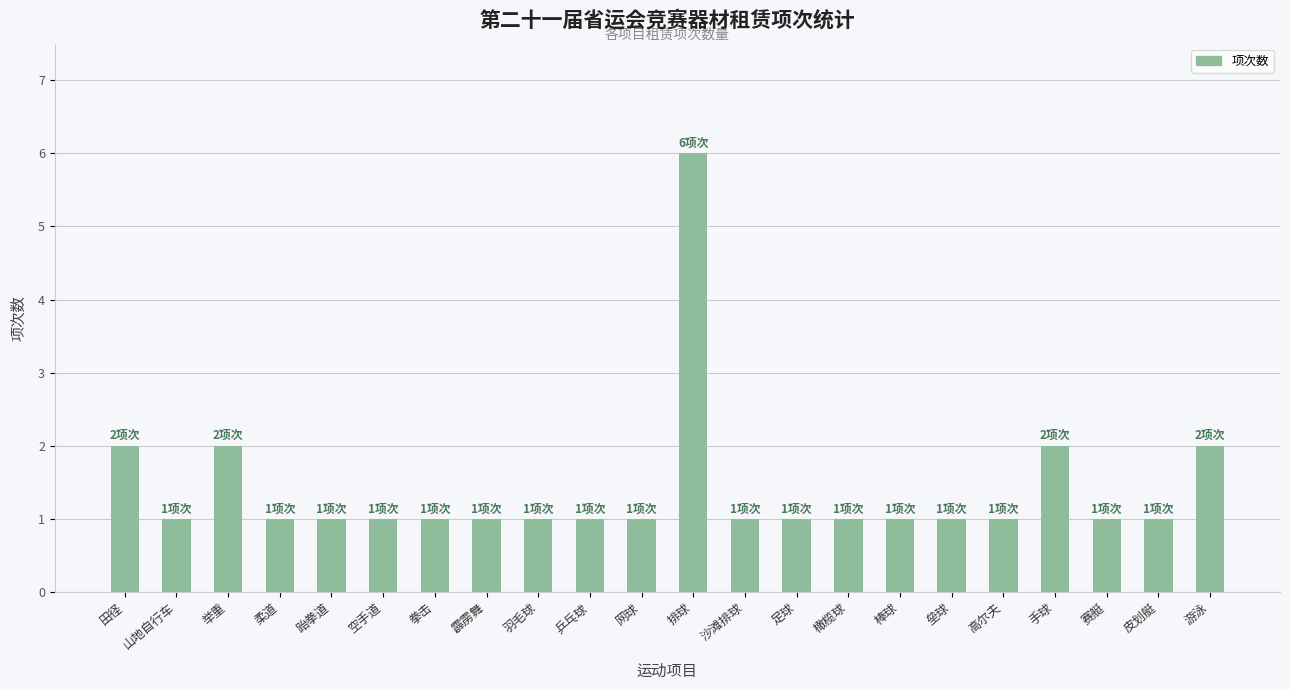

What position from the left is 霹雳舞?

8